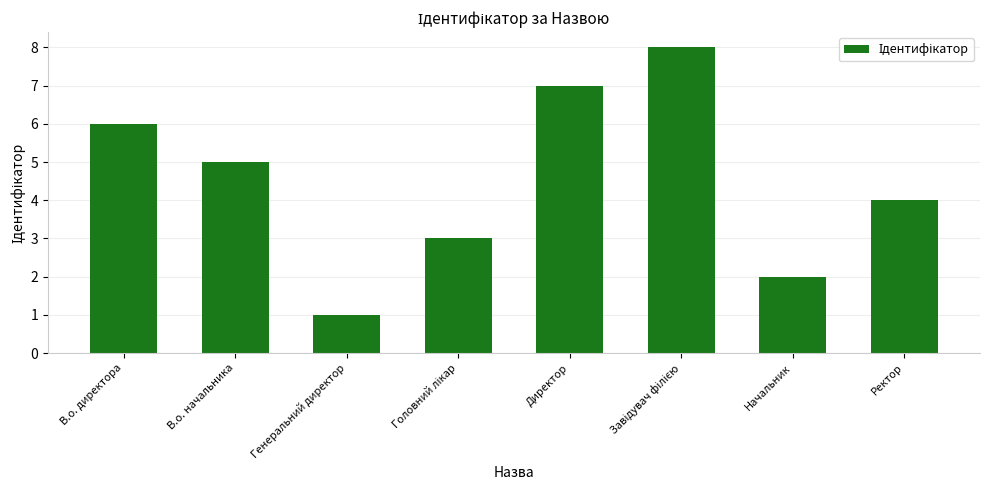

What is the difference between the values at Директор and Начальник?

5